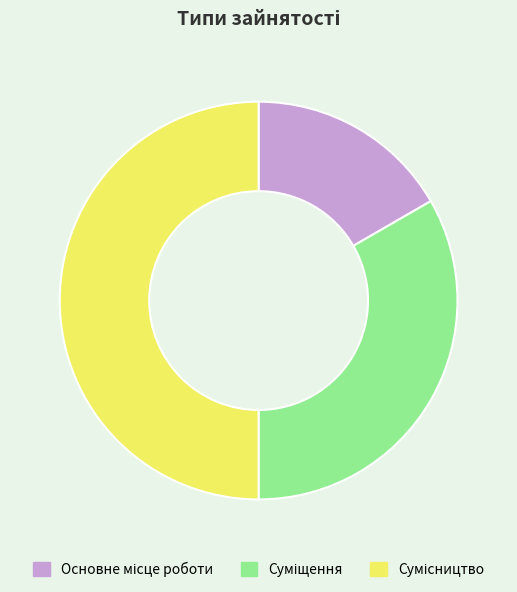

Does any single category account for the majority?

No